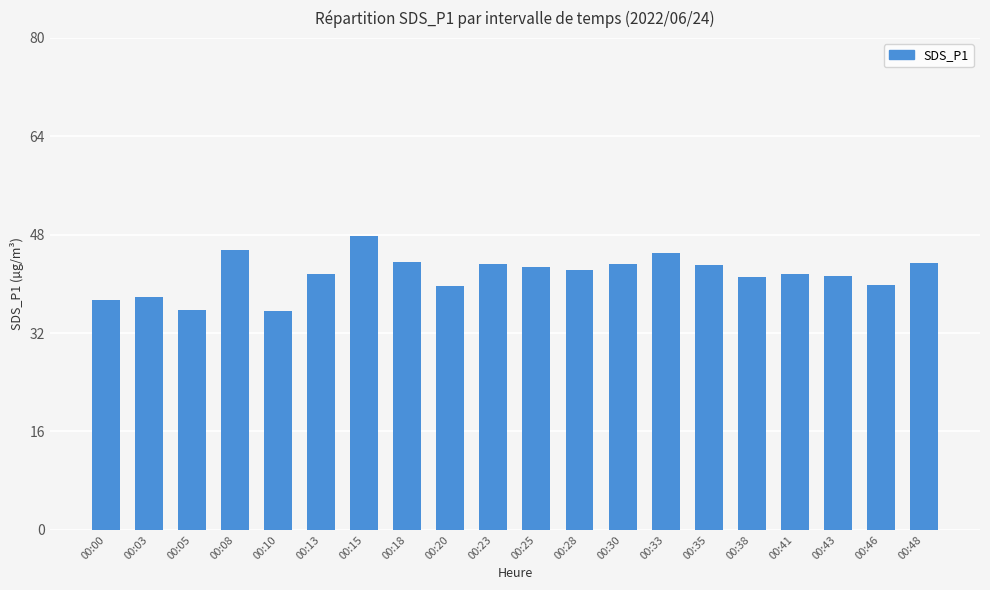

The value at 00:15 is 47.8. True or false?

True